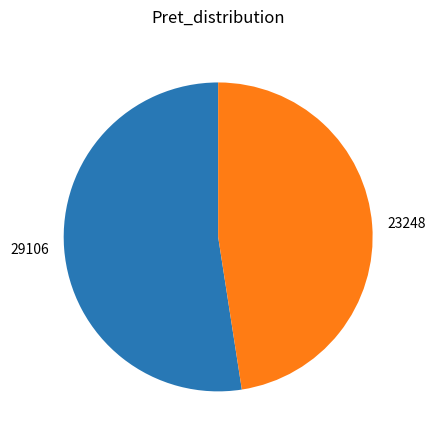

How many slices are in this pie chart?

2